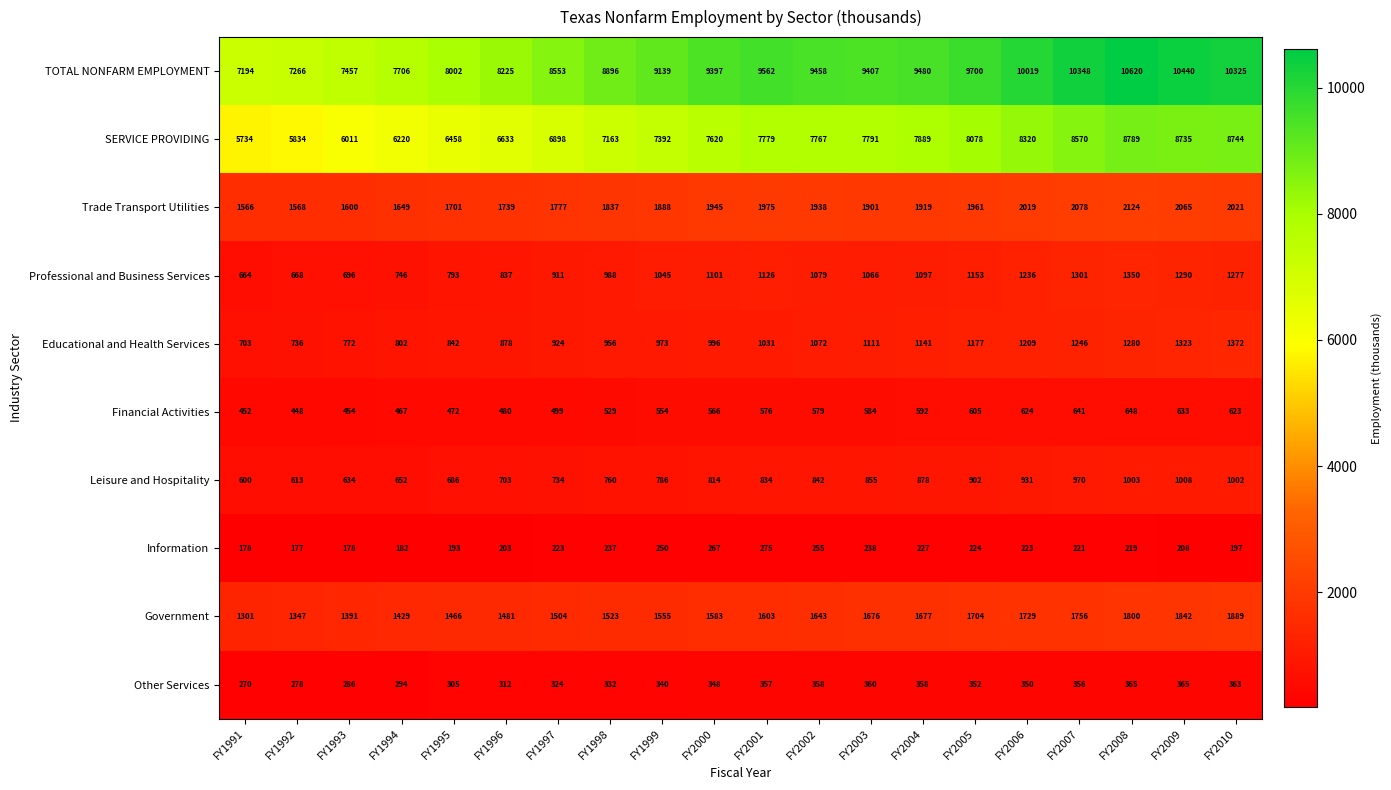

True or false: Other Services has a value of 312 at FY1996.

True